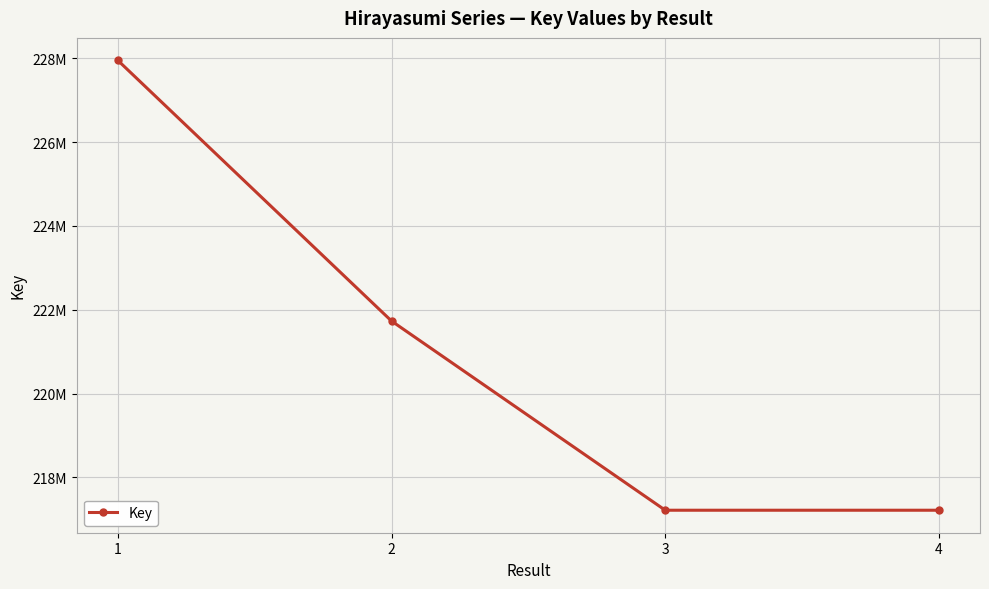

Is this an area chart (filled region under the line)?

No